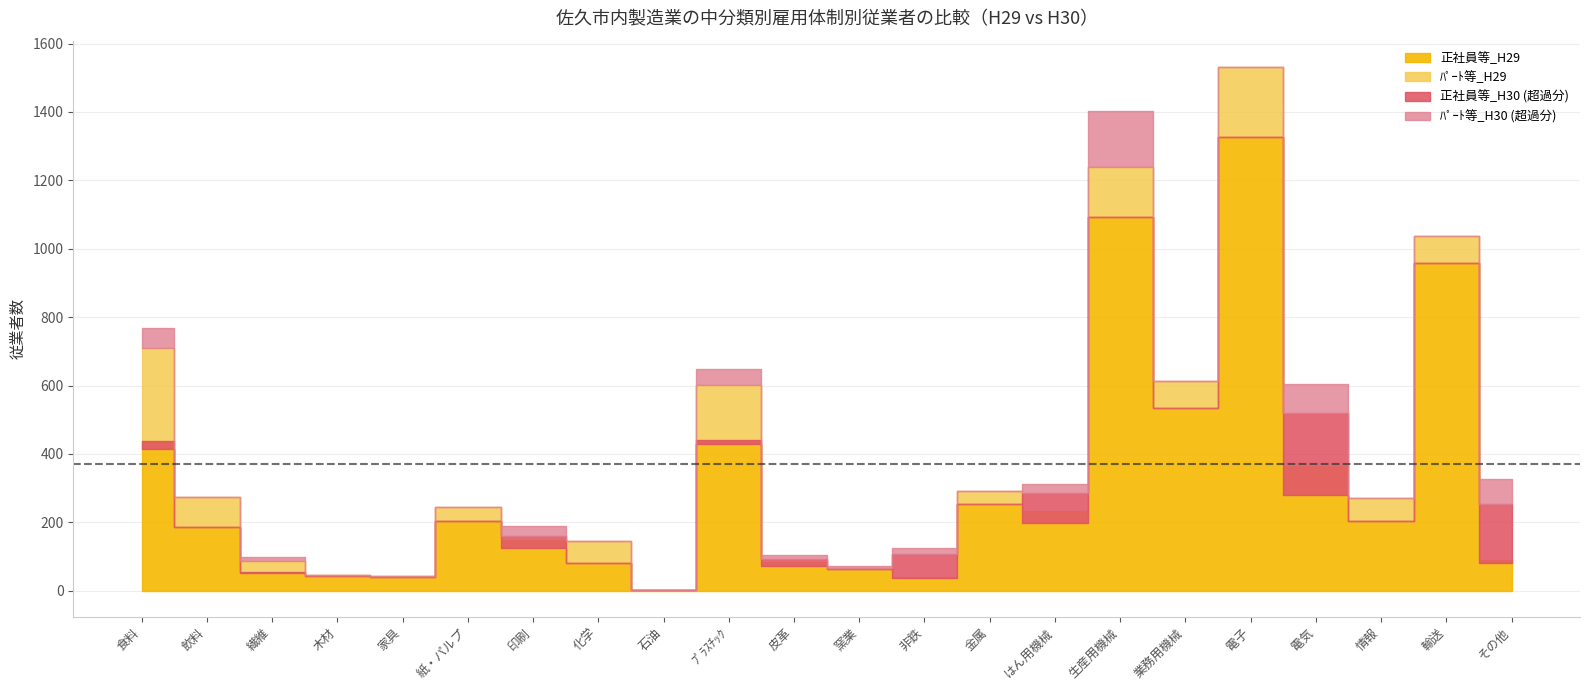

True or false: 正社員等_H30 has a value of 520 at 電気.

True